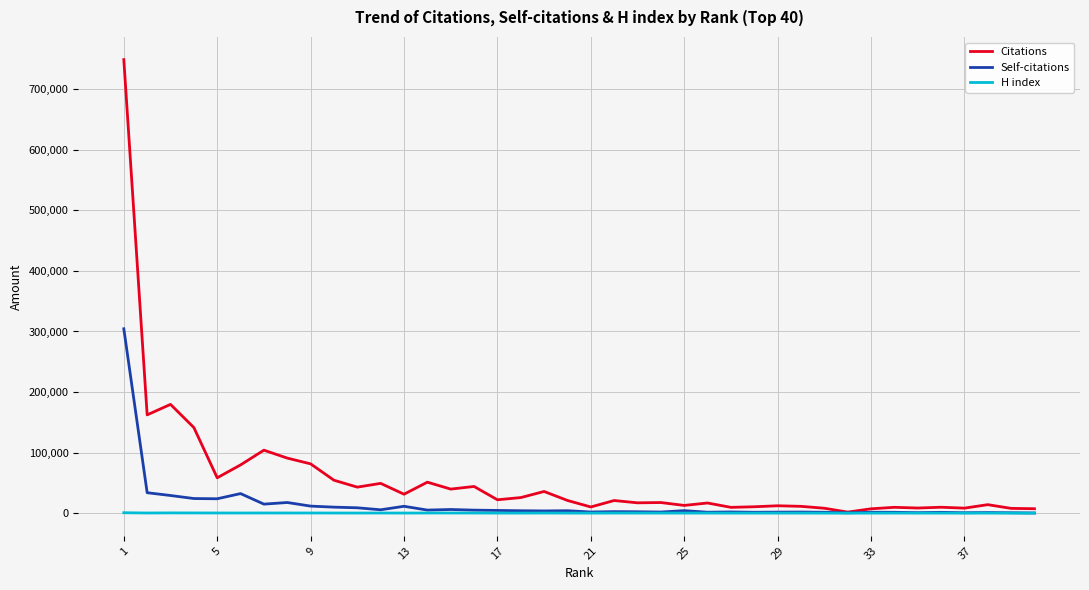

Which series has the widest spread of values?

Citations